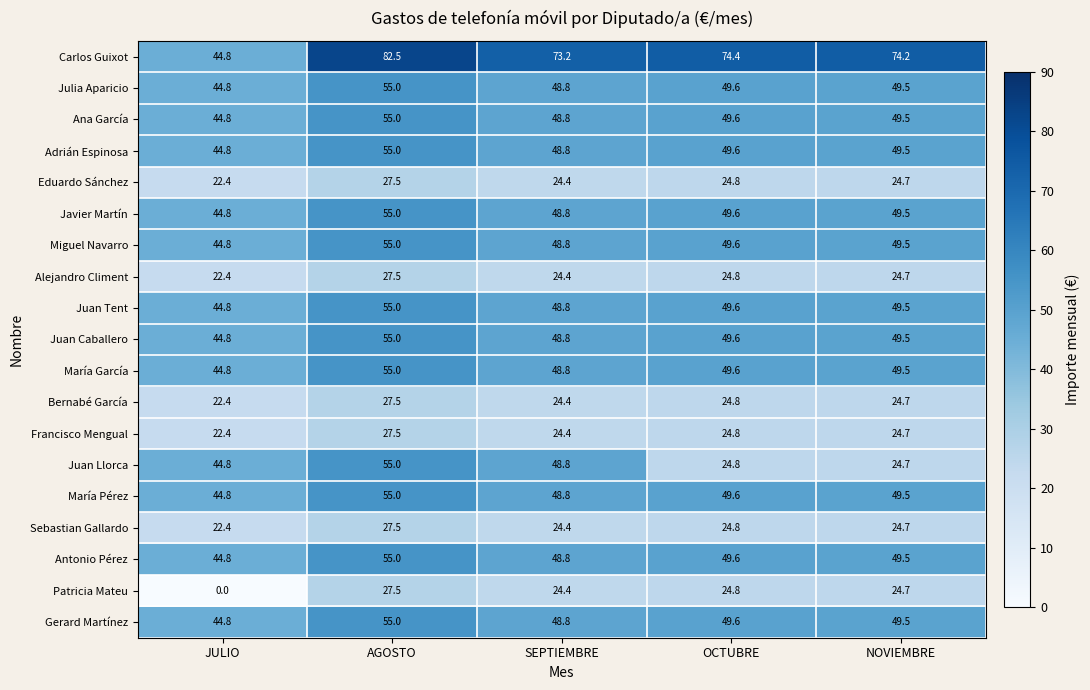

Count the number of categories in the chart.

5